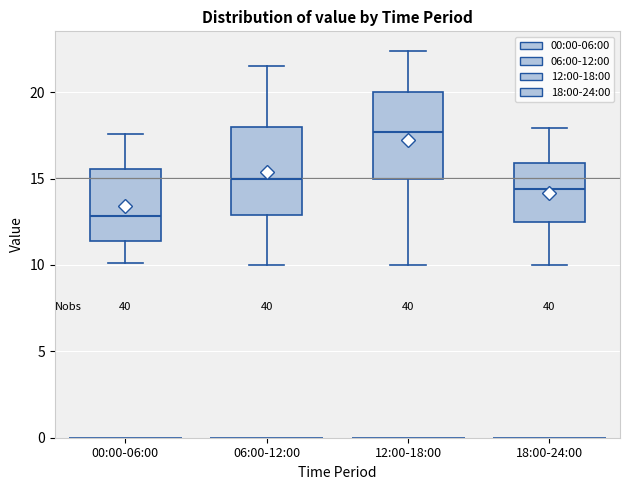

Reading left to right, transcribe this box plot: for each box, give where its median line is, the range the box spans, and where its two whiskers end, as read against the y-axis. The values are not printed on the chart, so give them approximately, as read against the axis.

00:00-06:00: median 13.0, box 11.5 to 15.5, whiskers 10.0 to 17.5
06:00-12:00: median 15.0, box 13.0 to 18.0, whiskers 10.0 to 21.5
12:00-18:00: median 17.5, box 15.0 to 20.0, whiskers 10.0 to 22.5
18:00-24:00: median 14.5, box 12.5 to 16.0, whiskers 10.0 to 18.0